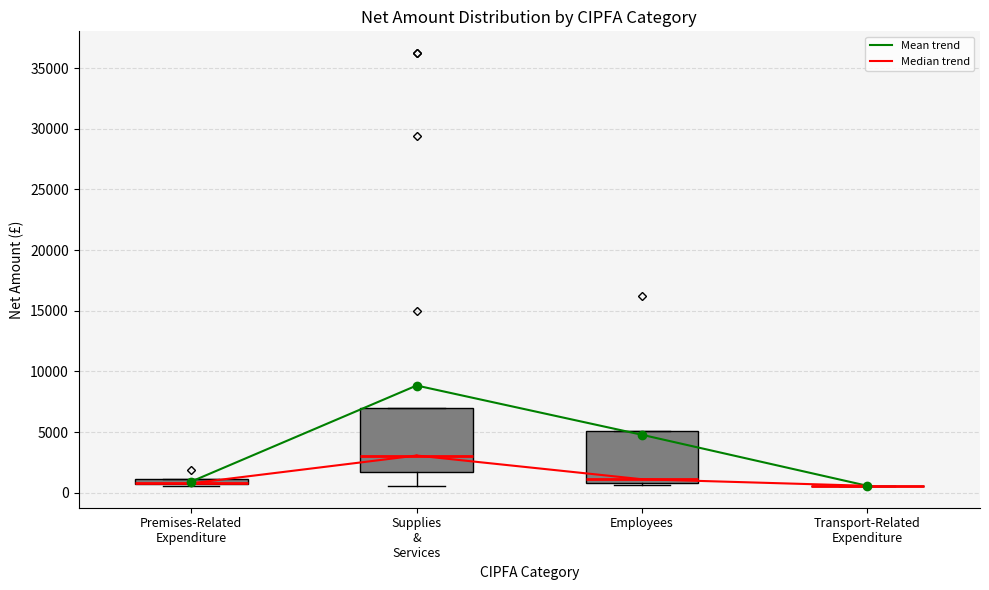

Where is the upper edge of the box for Employees on the y-axis? The values are not printed on the chart, so give them approximately, as read against the axis.

5000